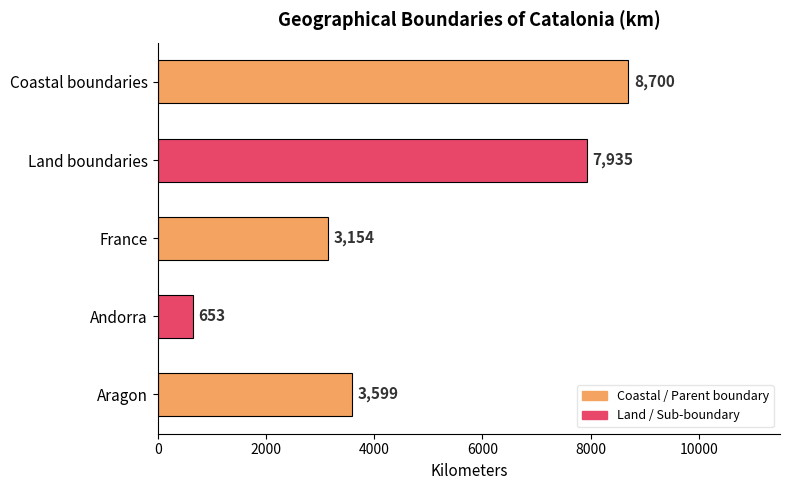

Is it true that the value at Coastal boundaries is 13677?

False